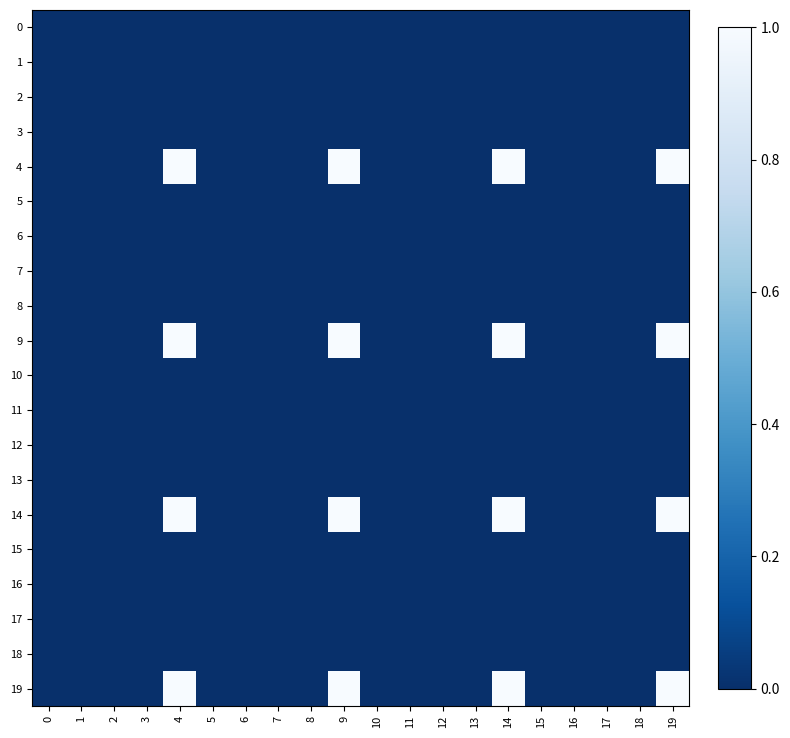

List the series in order of their peak value, highest first.

4, 9, 14, 19, 1, 6, 11, 16, 2, 7, 12, 17, 3, 8, 13, 18, 0, 5, 10, 15